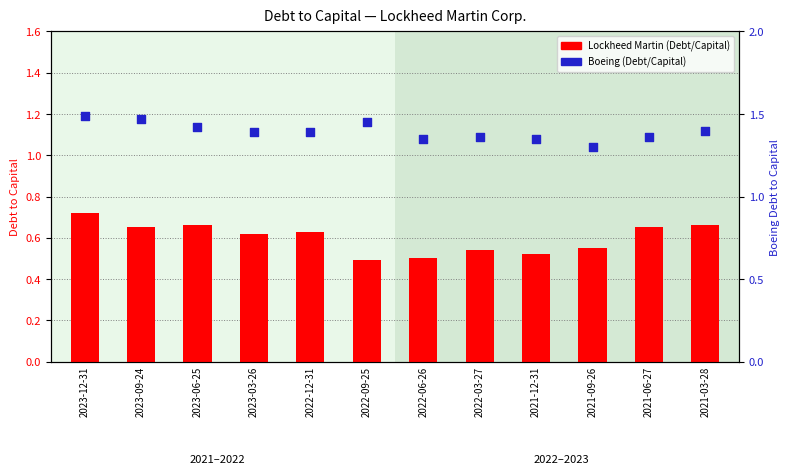

Which series reaches the maximum Y coordinate?

Boeing (Debt/Capital)